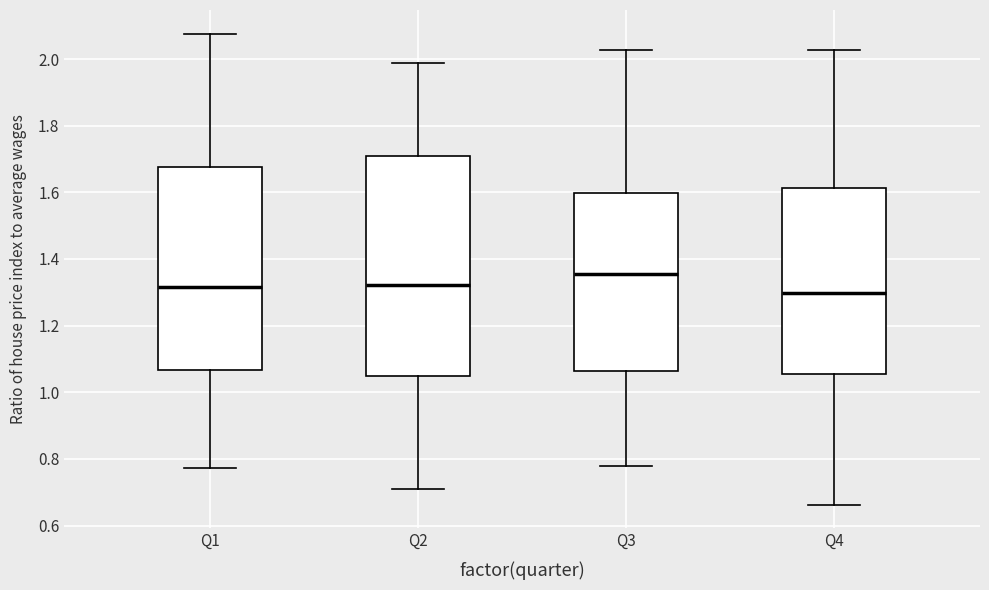

Reading left to right, read every box against the y-axis: the position of its median line, the range the box covers, and the ends of its whiskers. The values are not printed on the chart, so give them approximately, as read against the axis.

Q1: median 1.32, box 1.06 to 1.68, whiskers 0.78 to 2.08
Q2: median 1.32, box 1.04 to 1.70, whiskers 0.70 to 1.98
Q3: median 1.36, box 1.06 to 1.60, whiskers 0.78 to 2.02
Q4: median 1.30, box 1.06 to 1.62, whiskers 0.66 to 2.02